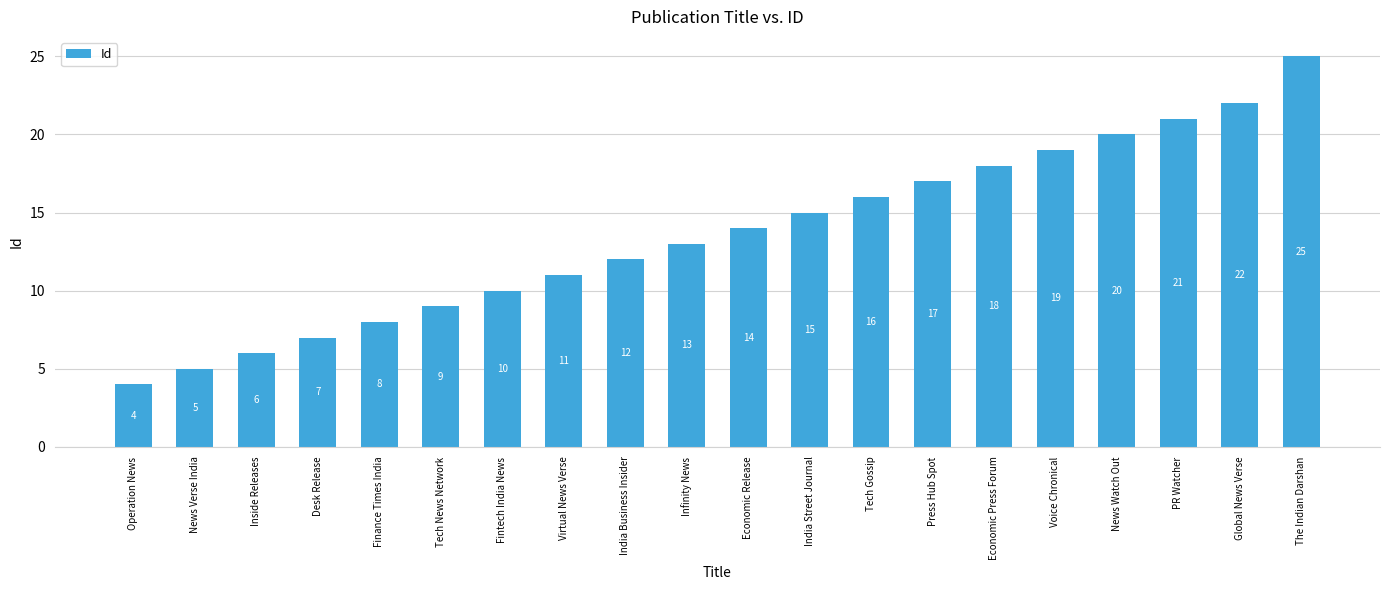

The value at Inside Releases is 1. True or false?

False